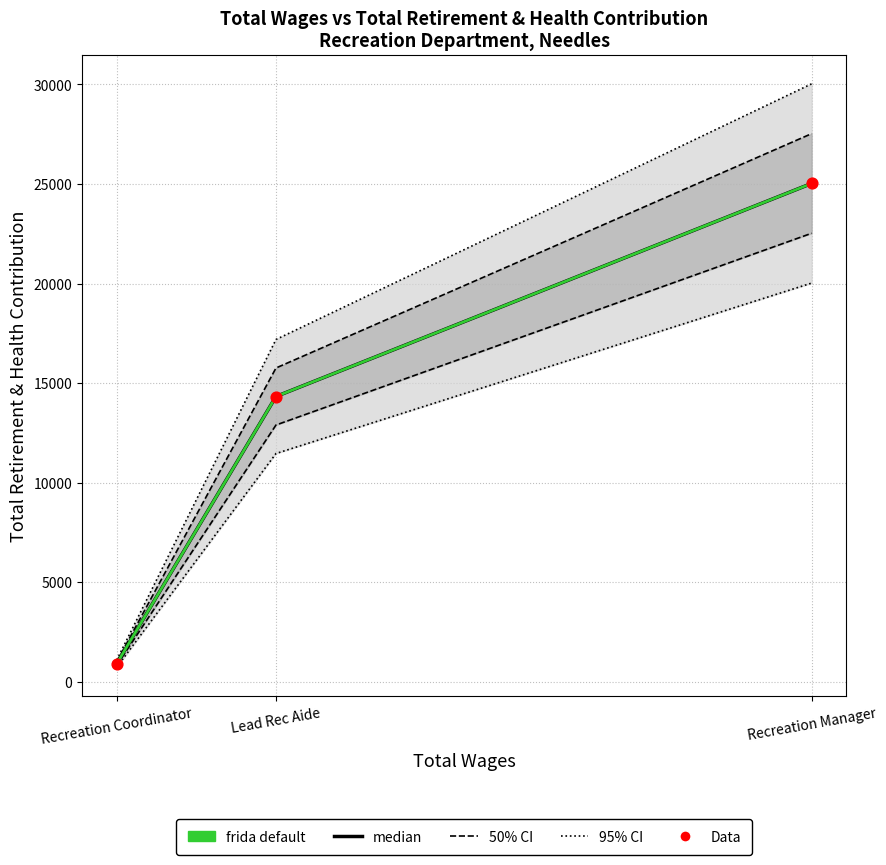

What is the total value across all series at Recreation Manager?

75081